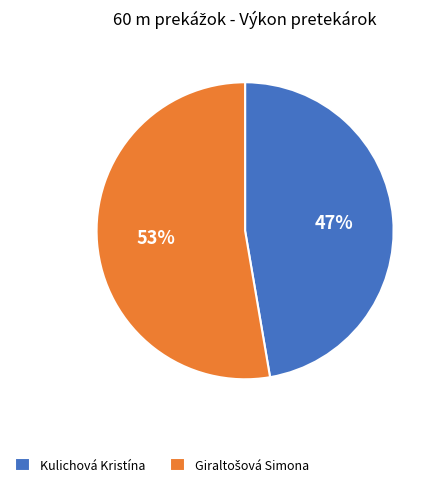

Which category has the smallest portion of the pie?

Kulichová Kristína